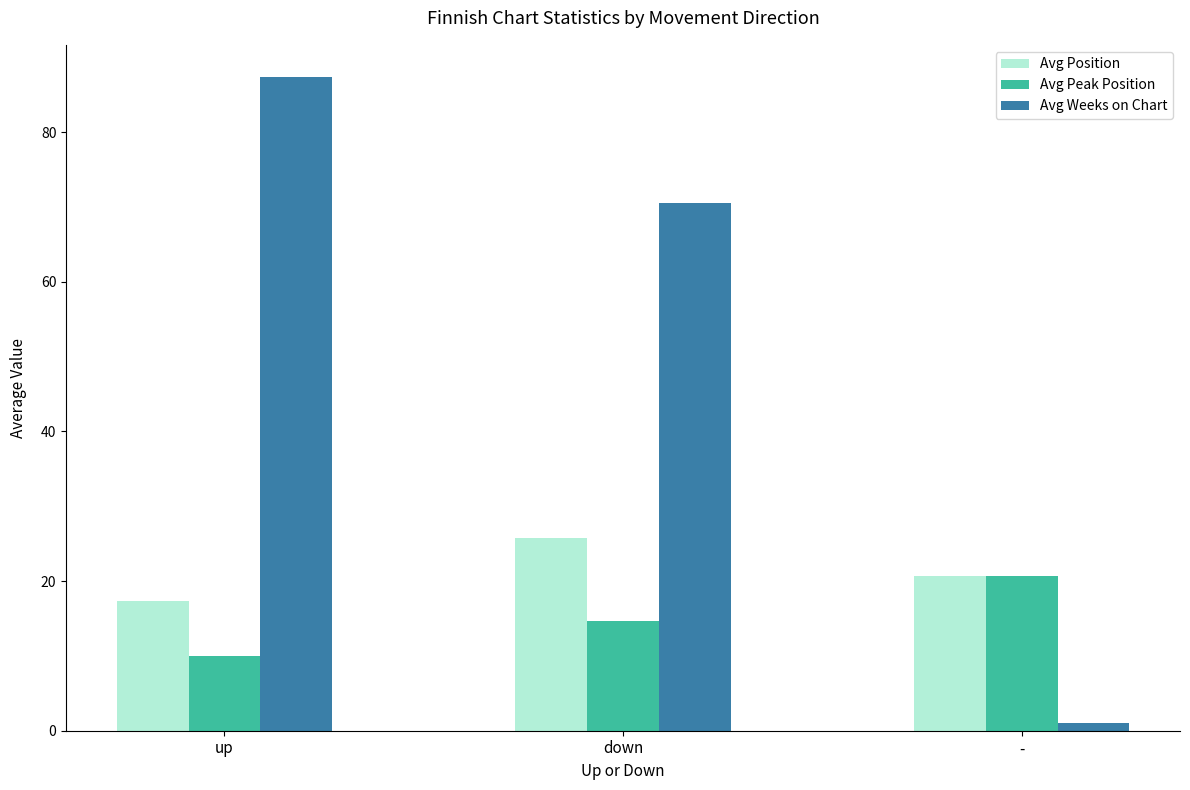

What are all the series names shown in the legend?

Avg Position, Avg Peak Position, Avg Weeks on Chart